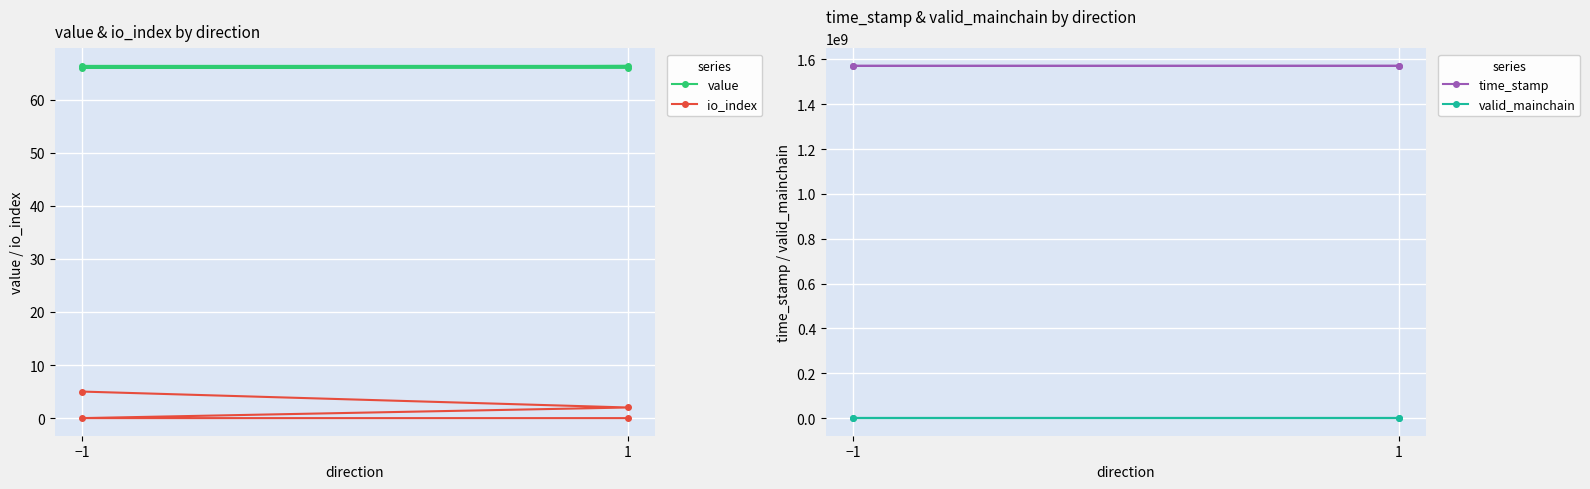

What is the lowest value of the value series?

66.0